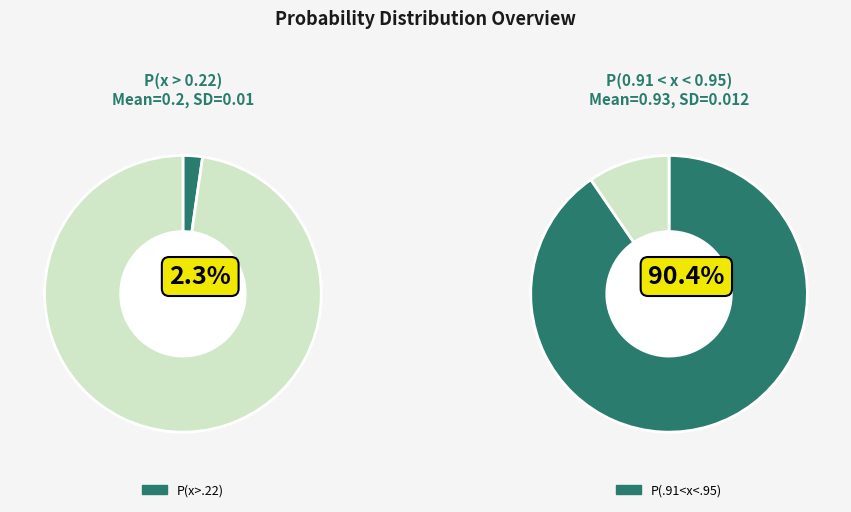

The P(x>.22) slice represents 16% of the pie. True or false?

False